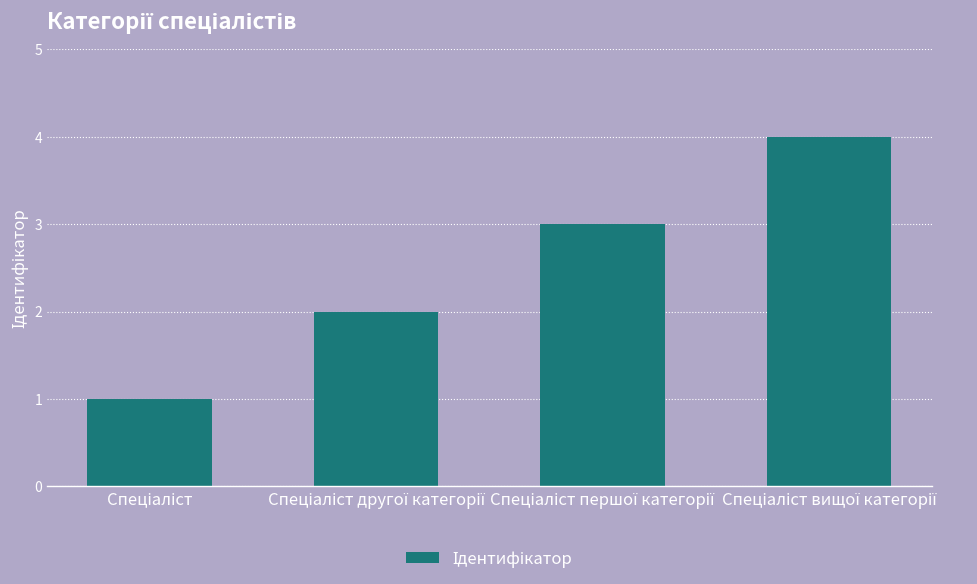

Reading right to left, what are all the values shown in this chart?

4	3	2	1